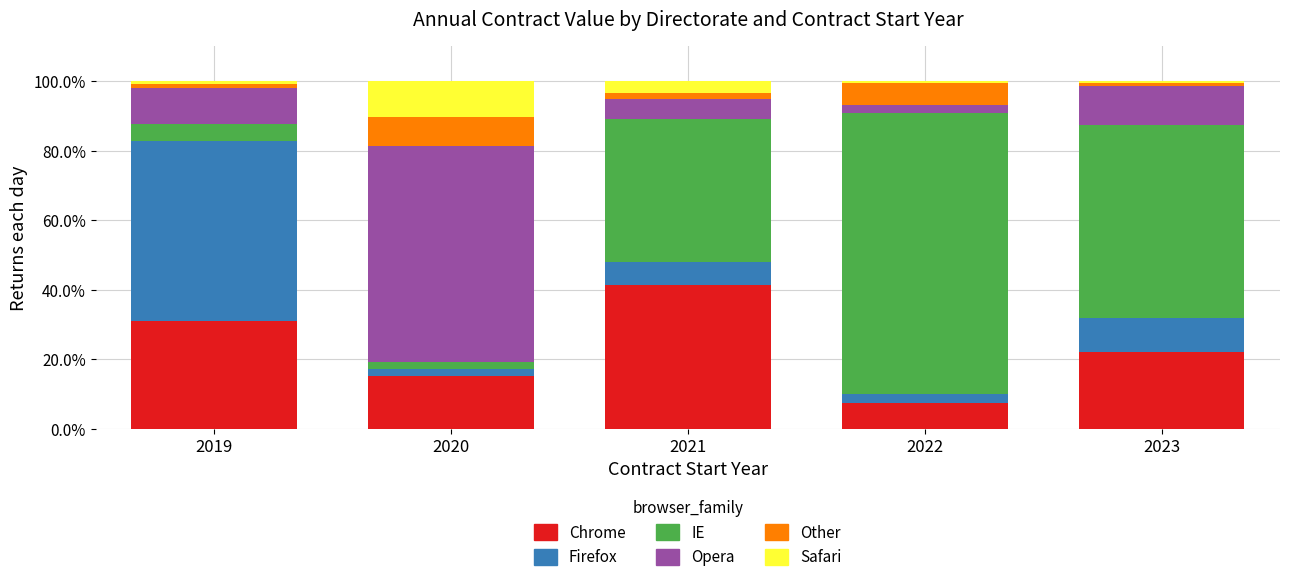

What is the sum of all Chrome values?

116.8